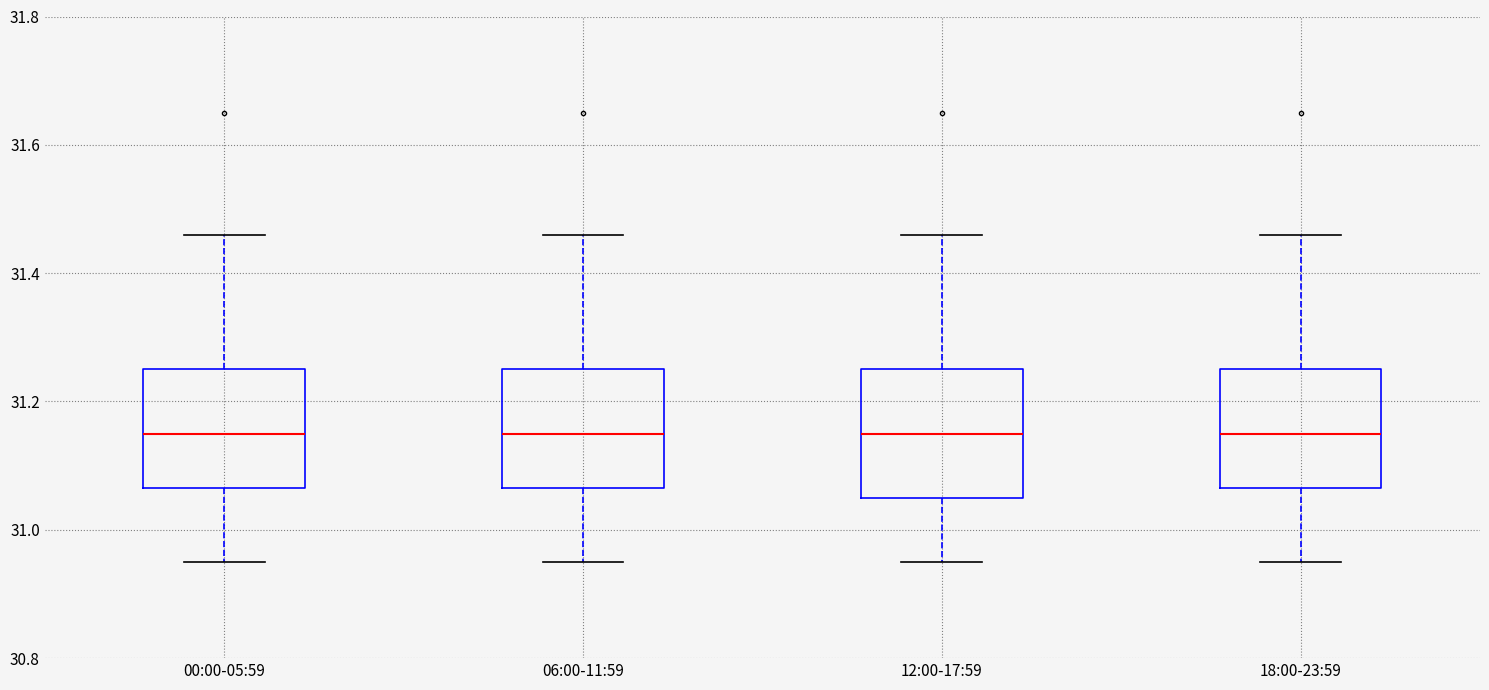

Where is the lower edge of the box for 00:00-05:59 on the y-axis? The values are not printed on the chart, so give them approximately, as read against the axis.

31.06